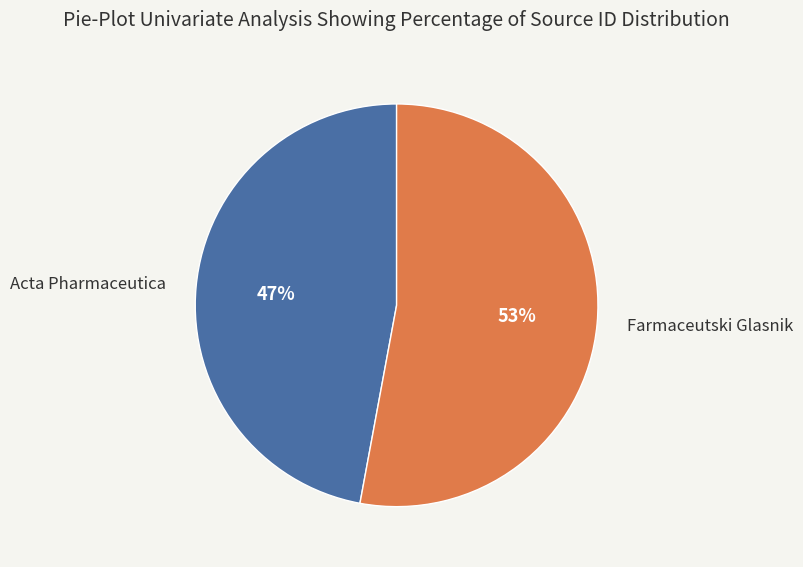

Is the sum of Farmaceutski Glasnik and Acta Pharmaceutica greater than half?

Yes